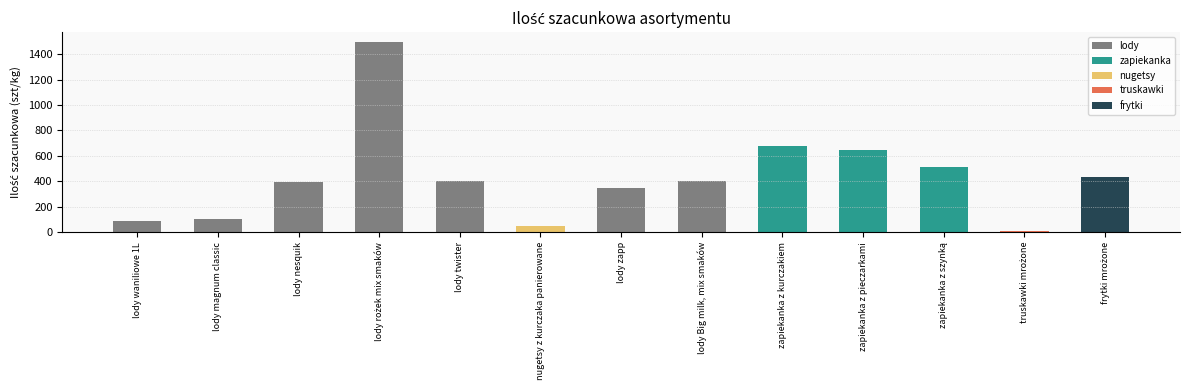

The chart shows a value of 112 at lody nesquik. True or false?

False